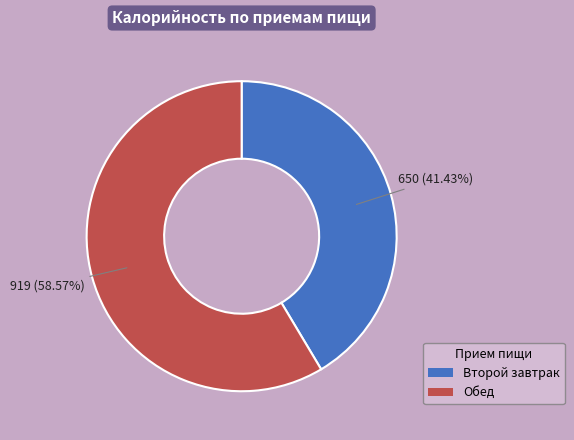

Rank the categories by value from lowest to highest.

Второй завтрак, Обед